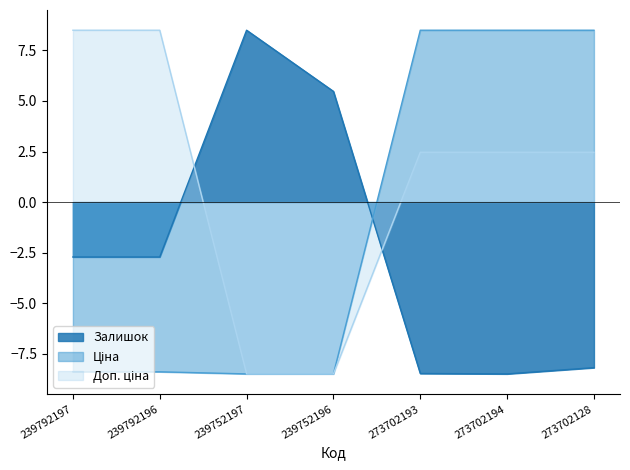

The value of Залишок at 239792197 is -3.7. True or false?

False